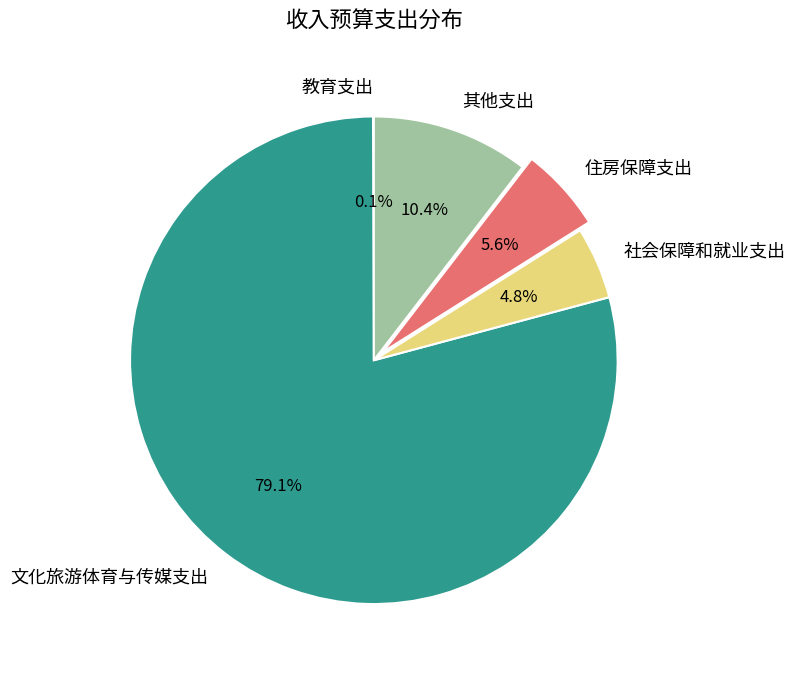

The 住房保障支出 slice represents 6% of the pie. True or false?

True